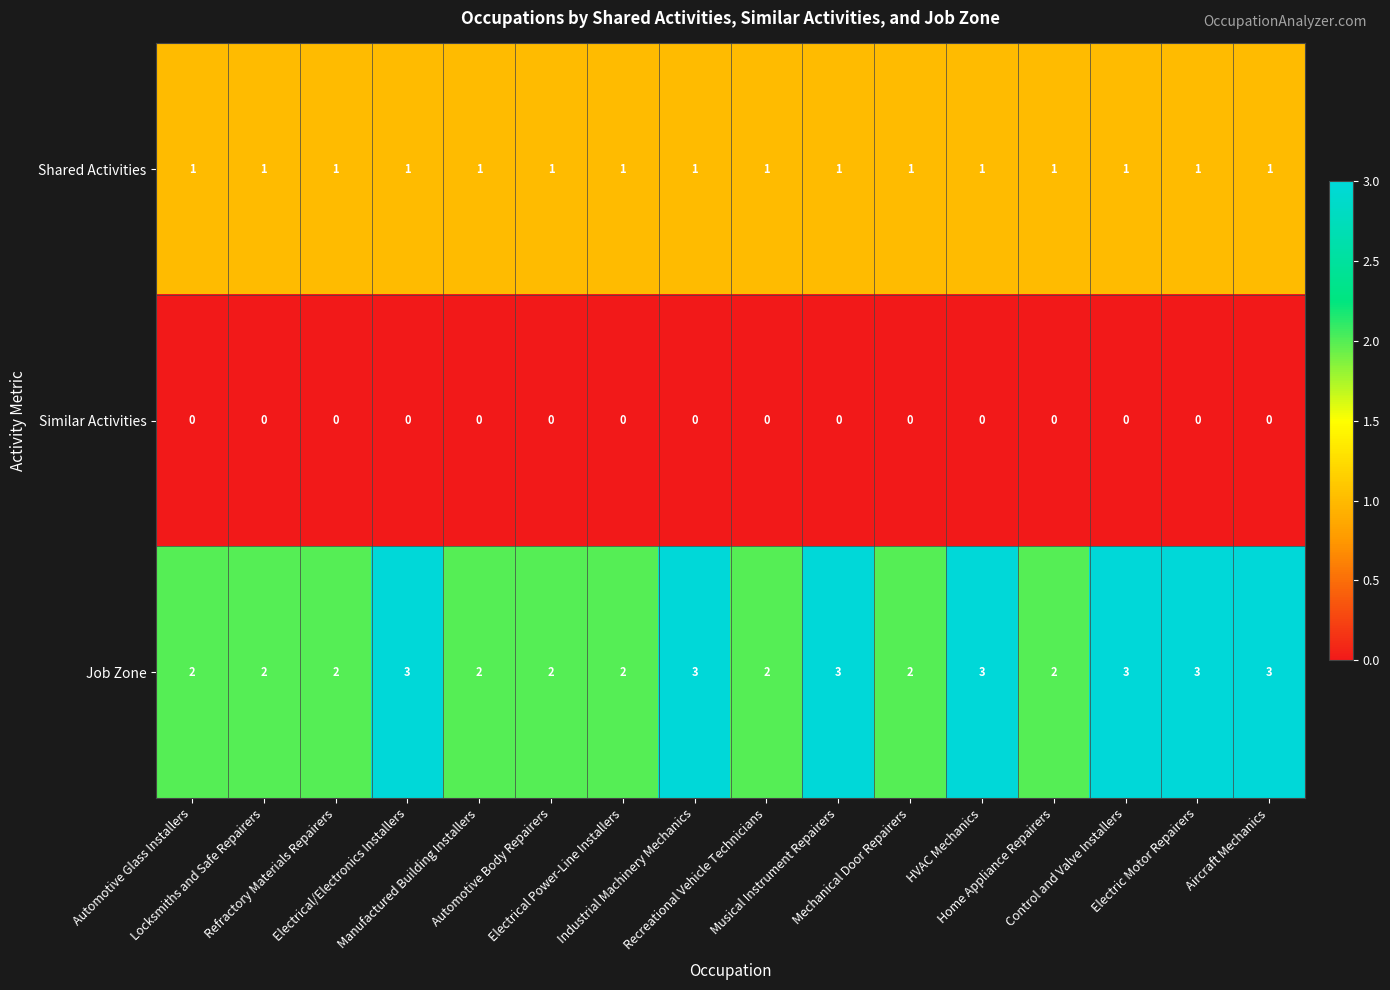

Which series has the largest total across all categories?

Job Zone